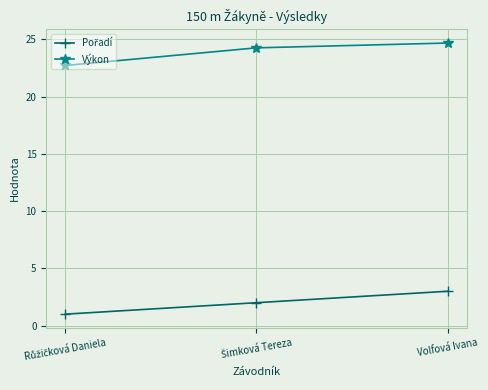

What is the label of the 3rd point from the left?

Volfová Ivana